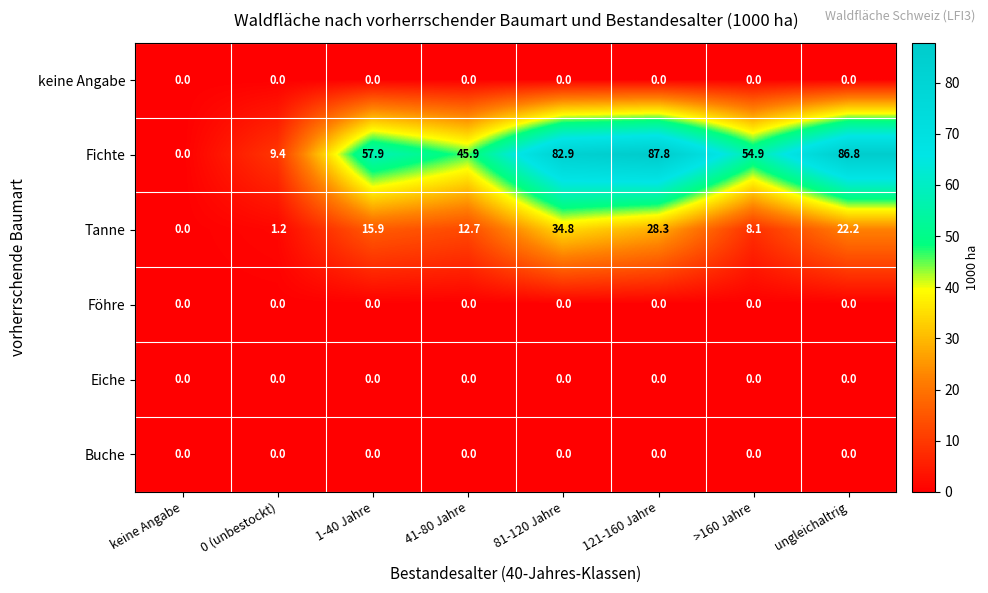

True or false: Eiche has a value of 0.0 at keine Angabe.

True